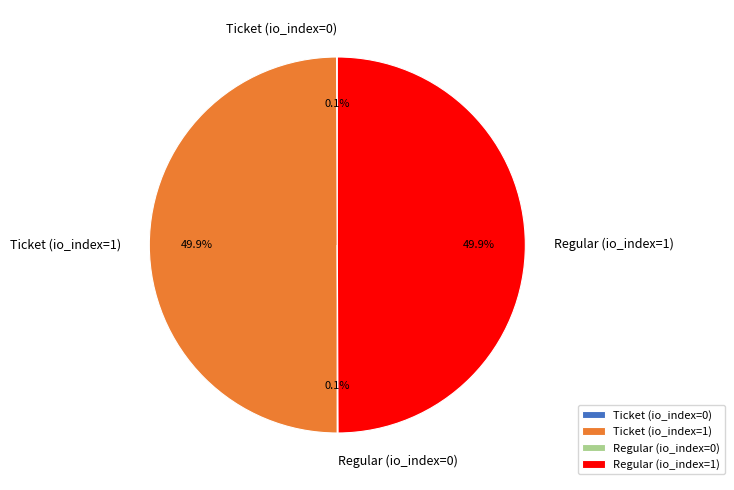

To the nearest percent, what is the difference between the largest and smallest slice percentages?

50%